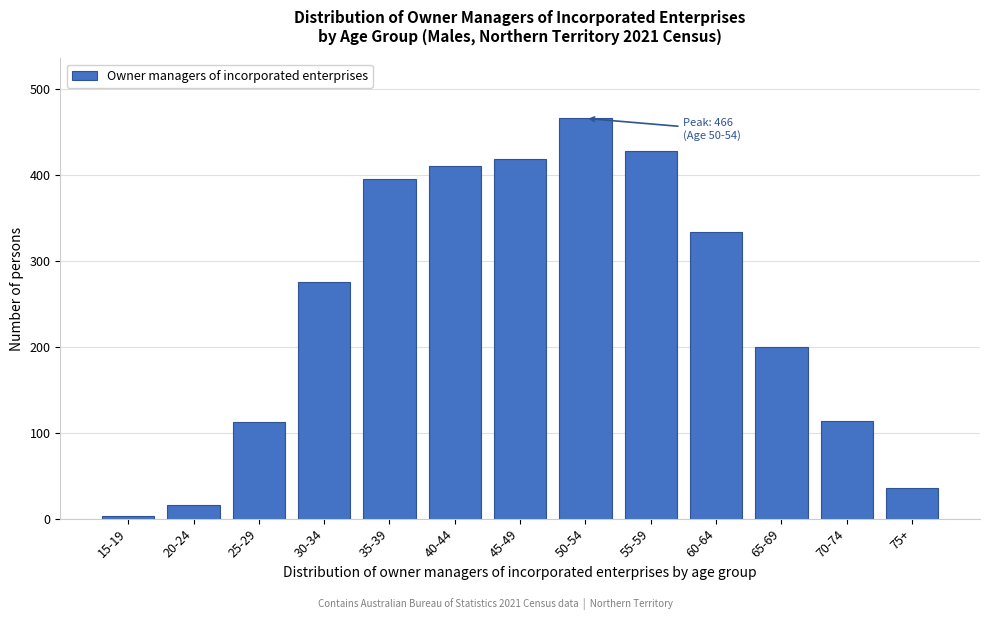

Read the value at 65-69.

200